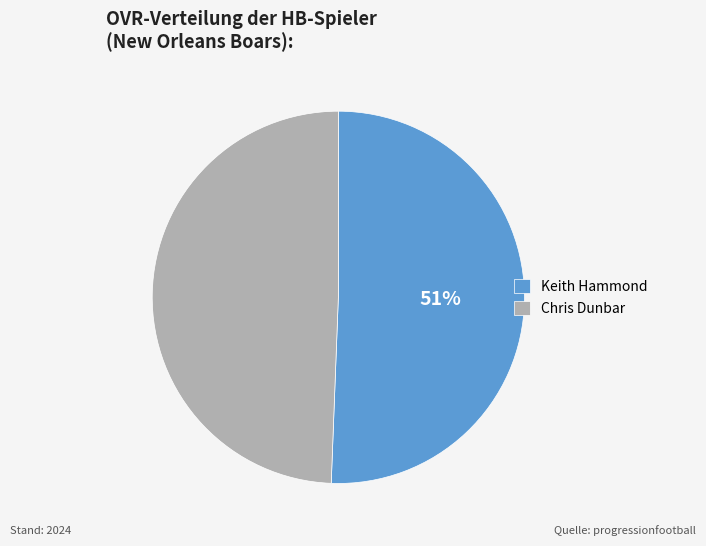

Do Chris Dunbar and Keith Hammond together represent more than half of the pie?

Yes